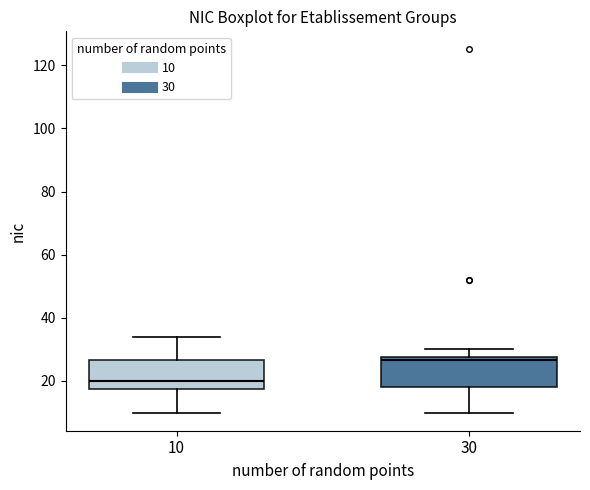

Where is the lower edge of the box at x = 30 on the y-axis? The values are not printed on the chart, so give them approximately, as read against the axis.

18